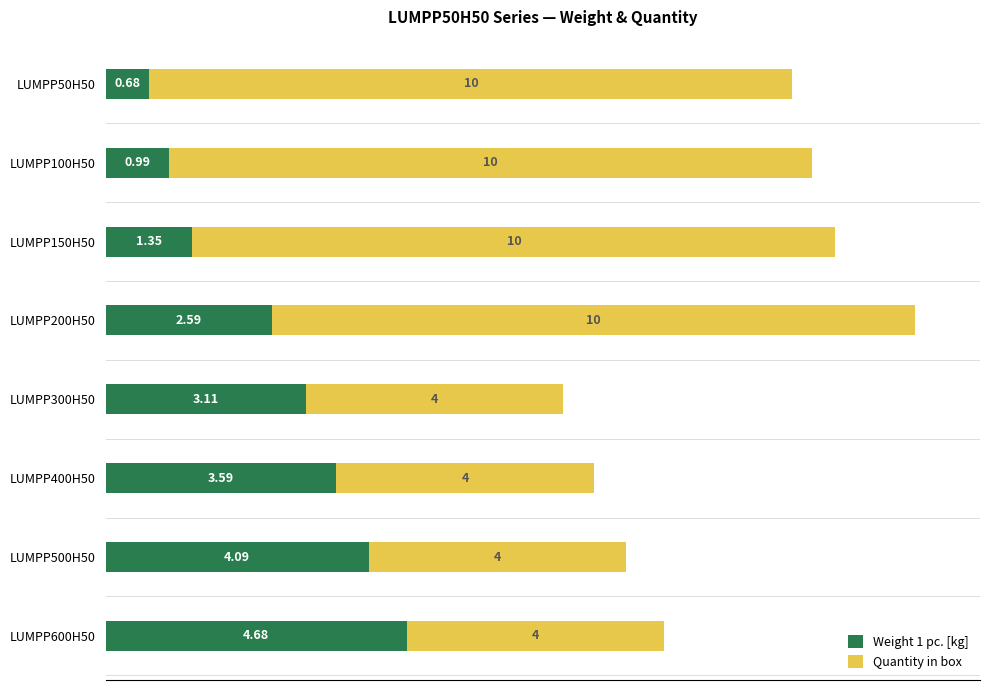

How many series are shown in this chart?

2